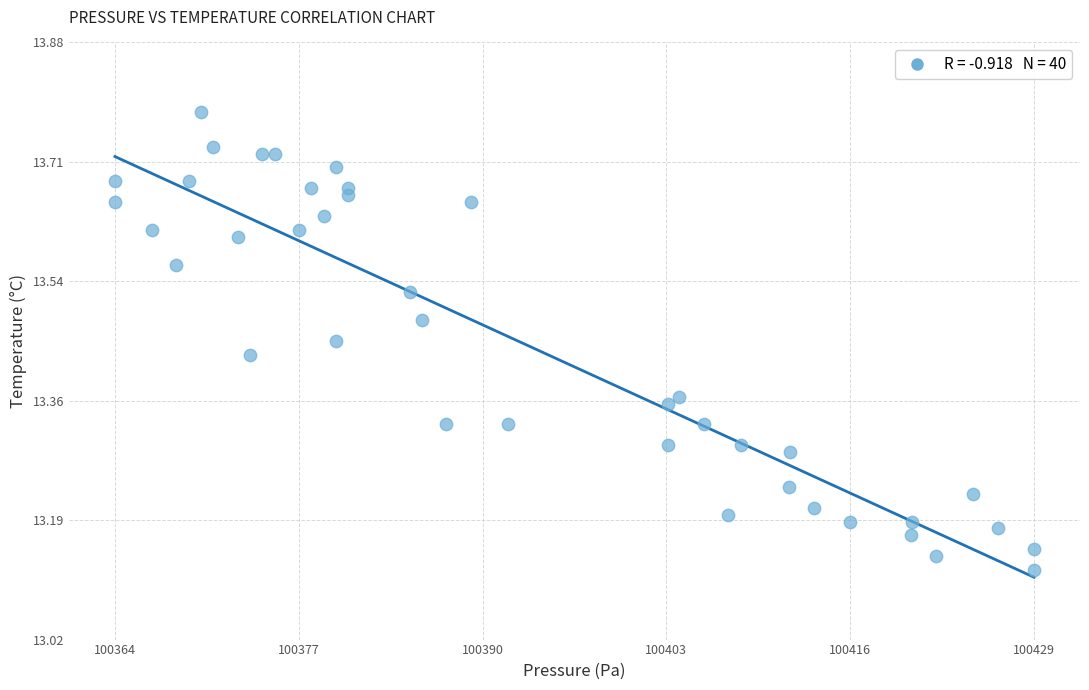

What is the range of X values (max minus min)?

64.9